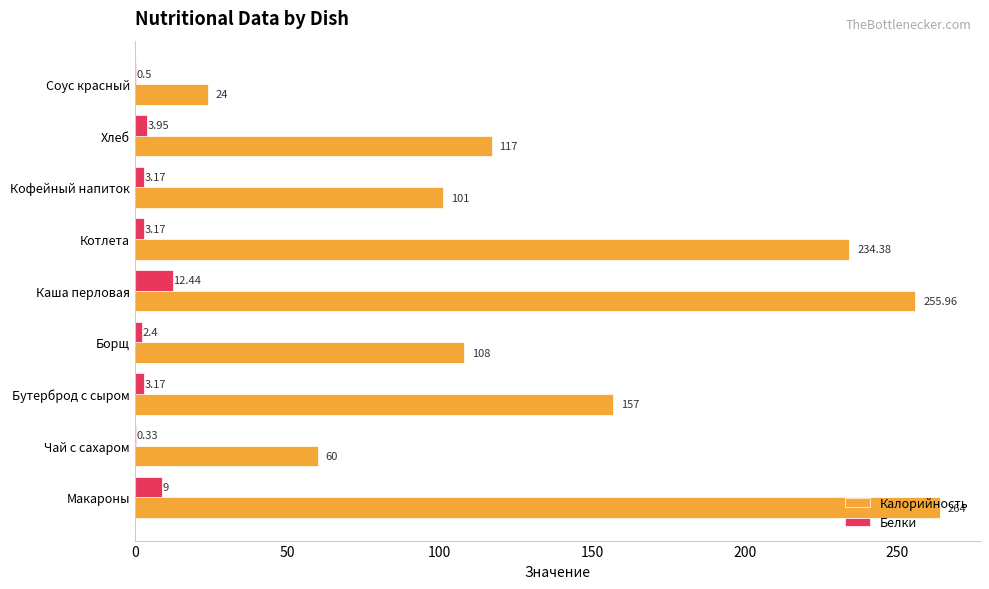

How many categories are shown in the chart?

9